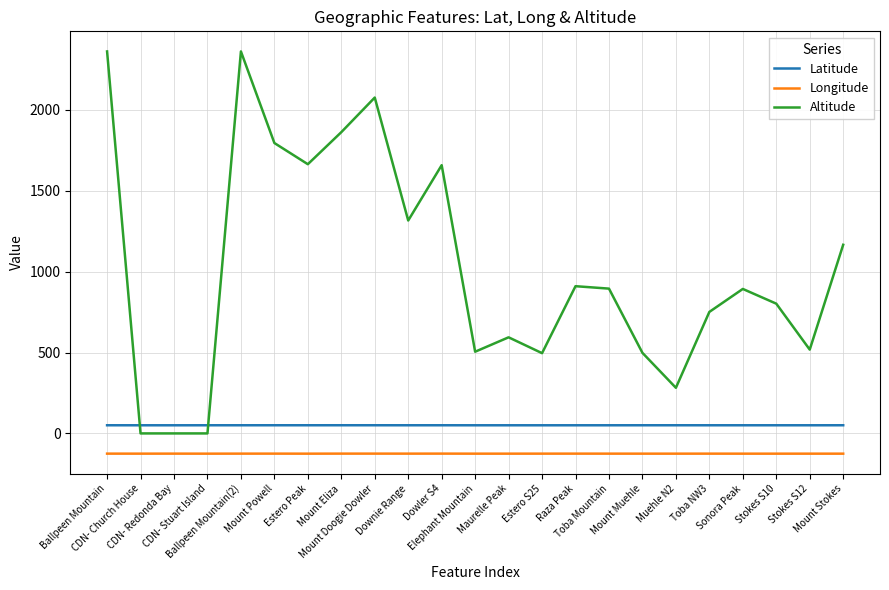

True or false: Latitude and Altitude cross at least once.

True